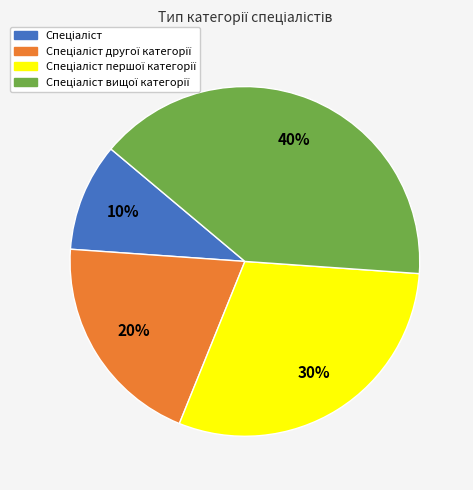

To the nearest percent, what is the average slice percentage?

25%